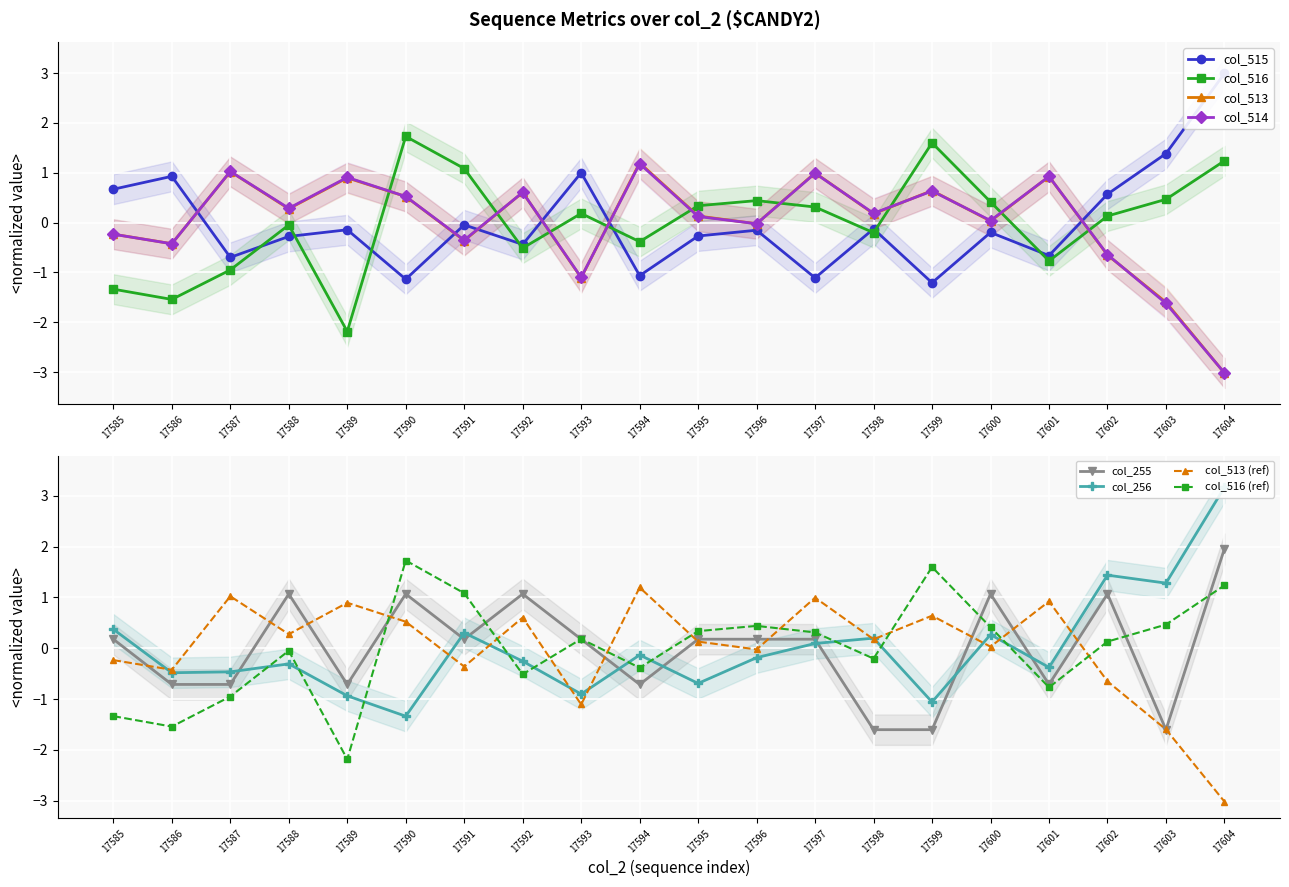

Is this an area chart (filled region under the line)?

No